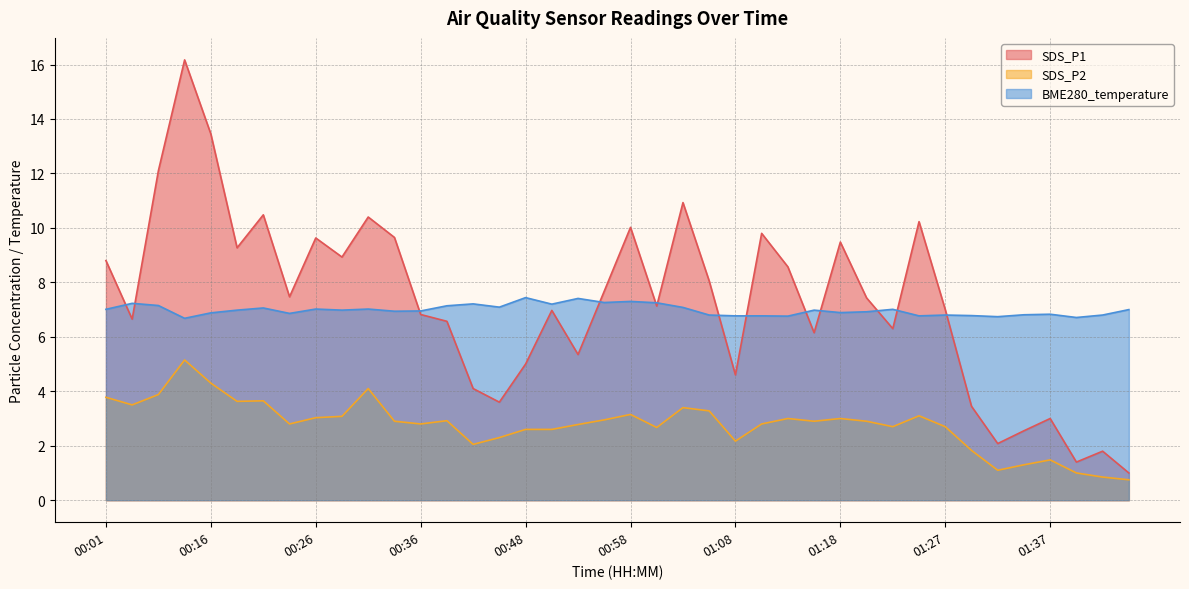

How many lines are shown in the chart?

3